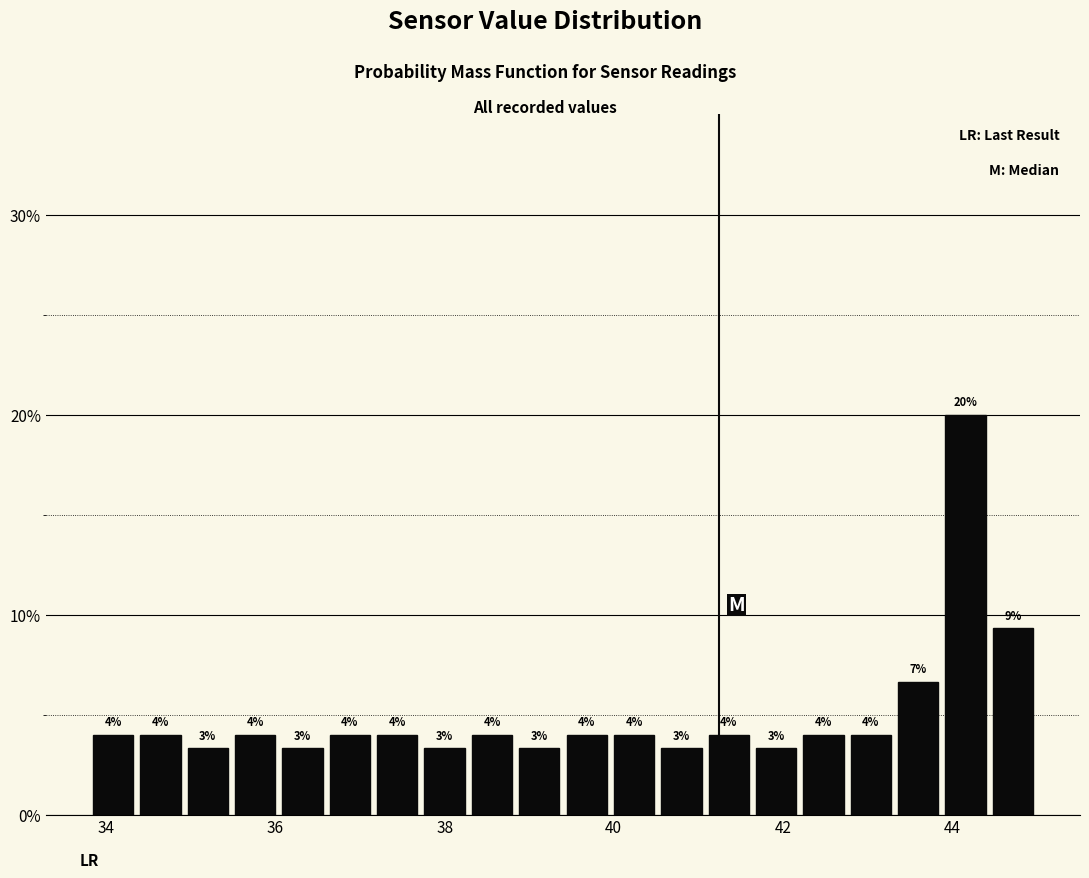

Around what value on the x-axis is the tallest bar? Give the approximate position of its centre, as read against the axis.

44.2